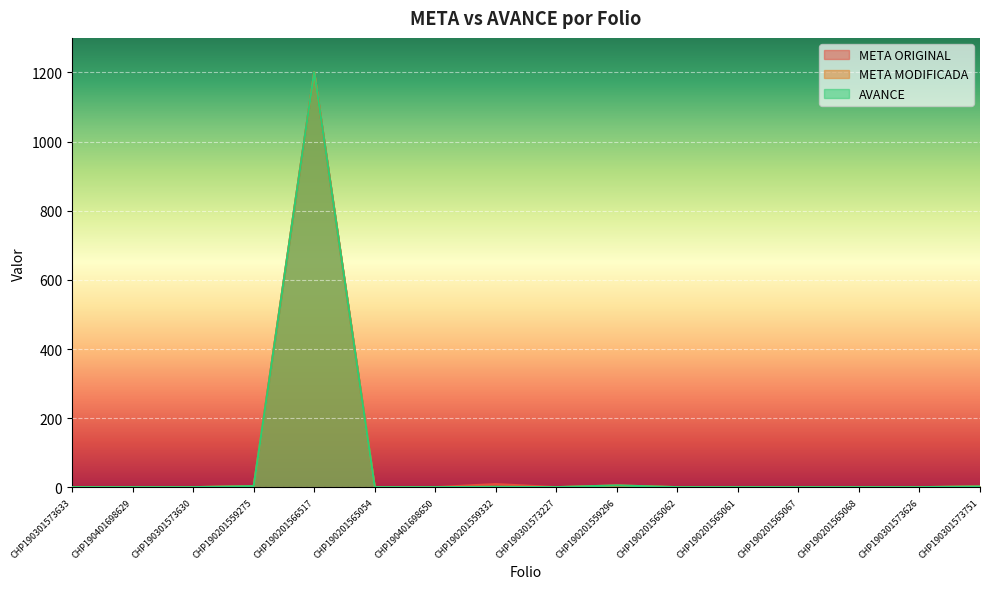

What is the sum of the META MODIFICADA values at CHP190201559275 and CHP190201565054?

5